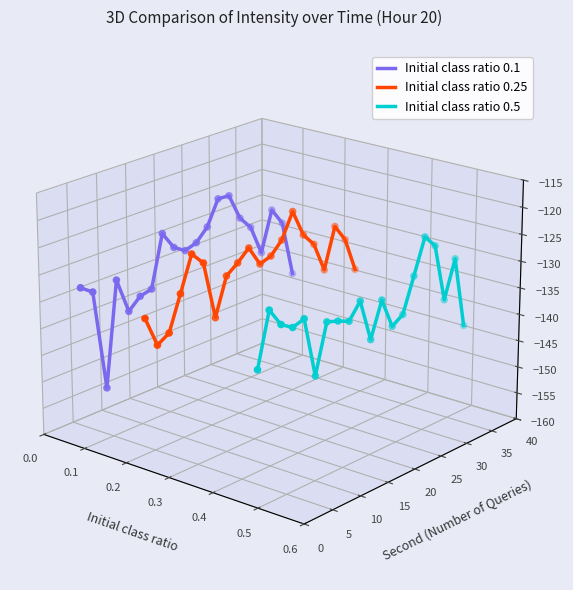

What are all the series names shown in the legend?

Initial class ratio 0.1, Initial class ratio 0.25, Initial class ratio 0.5